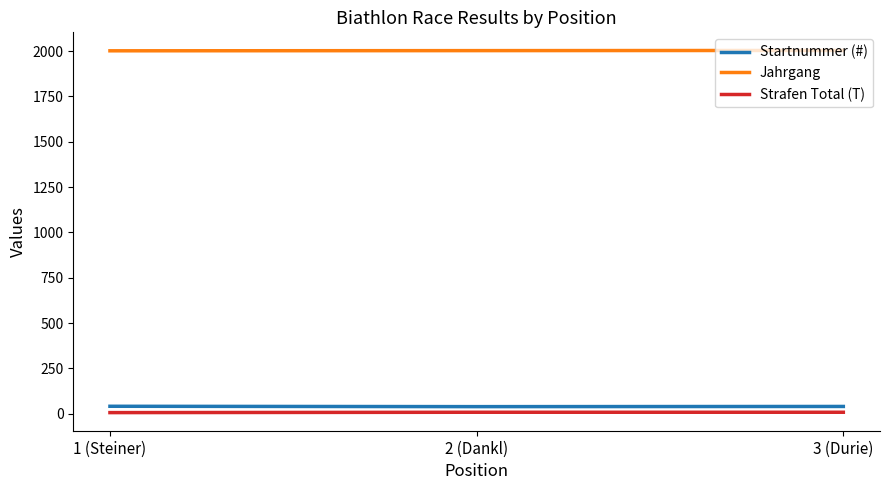

What position from the left is 2 (Dankl)?

2